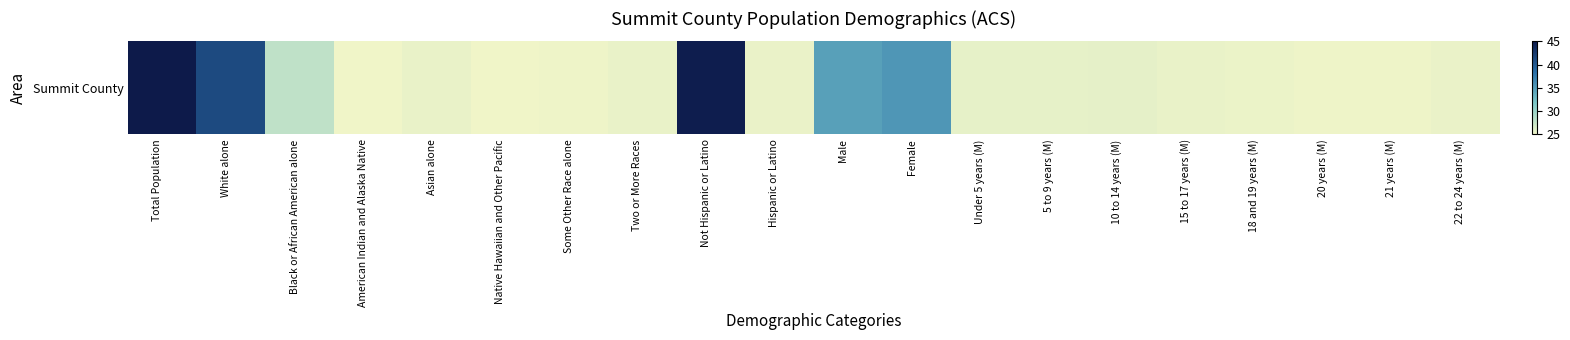

Approximately how many times larger is the value at 22 to 24 years (M) compared to Female?

0.7